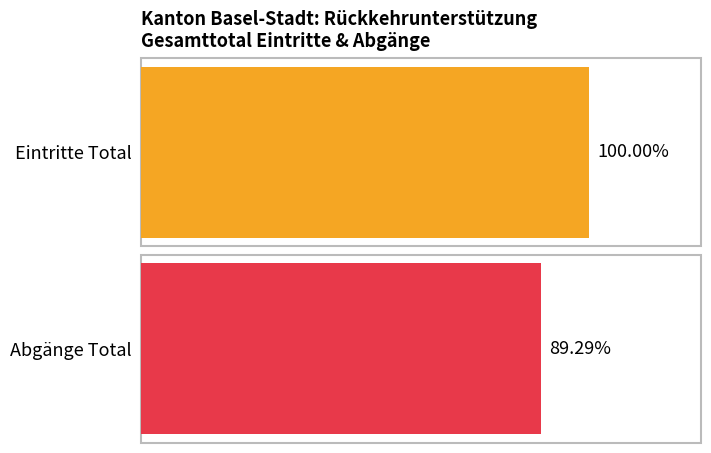

How many distinct data groups are displayed?

2